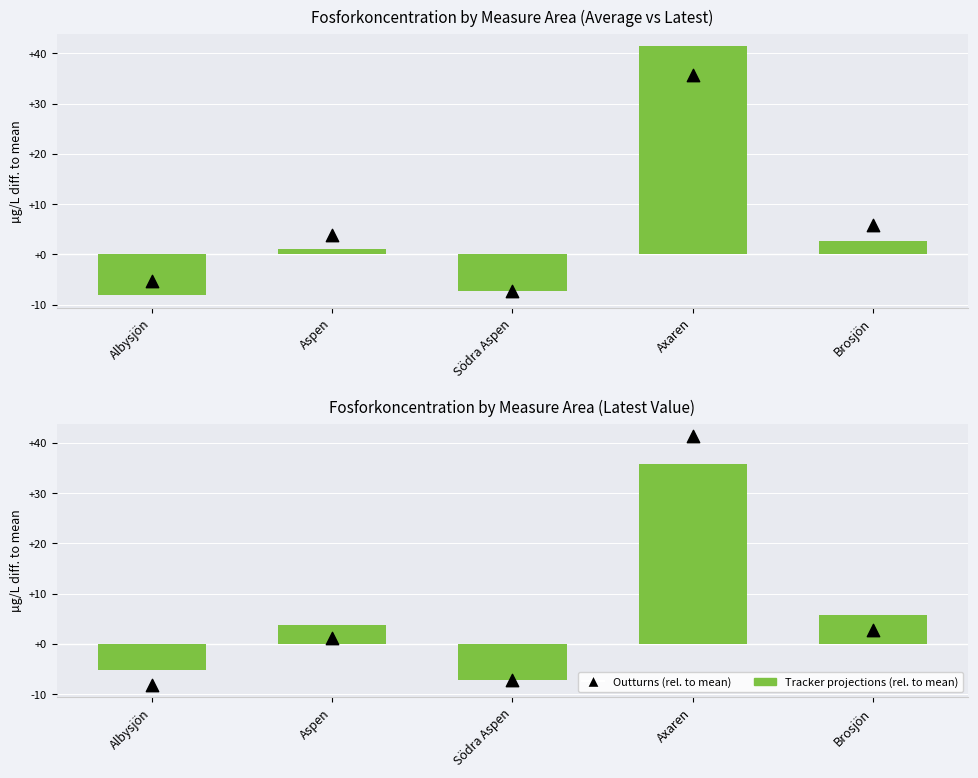

Which series has the largest Y range (max minus min)?

Outturns (rel. to mean)